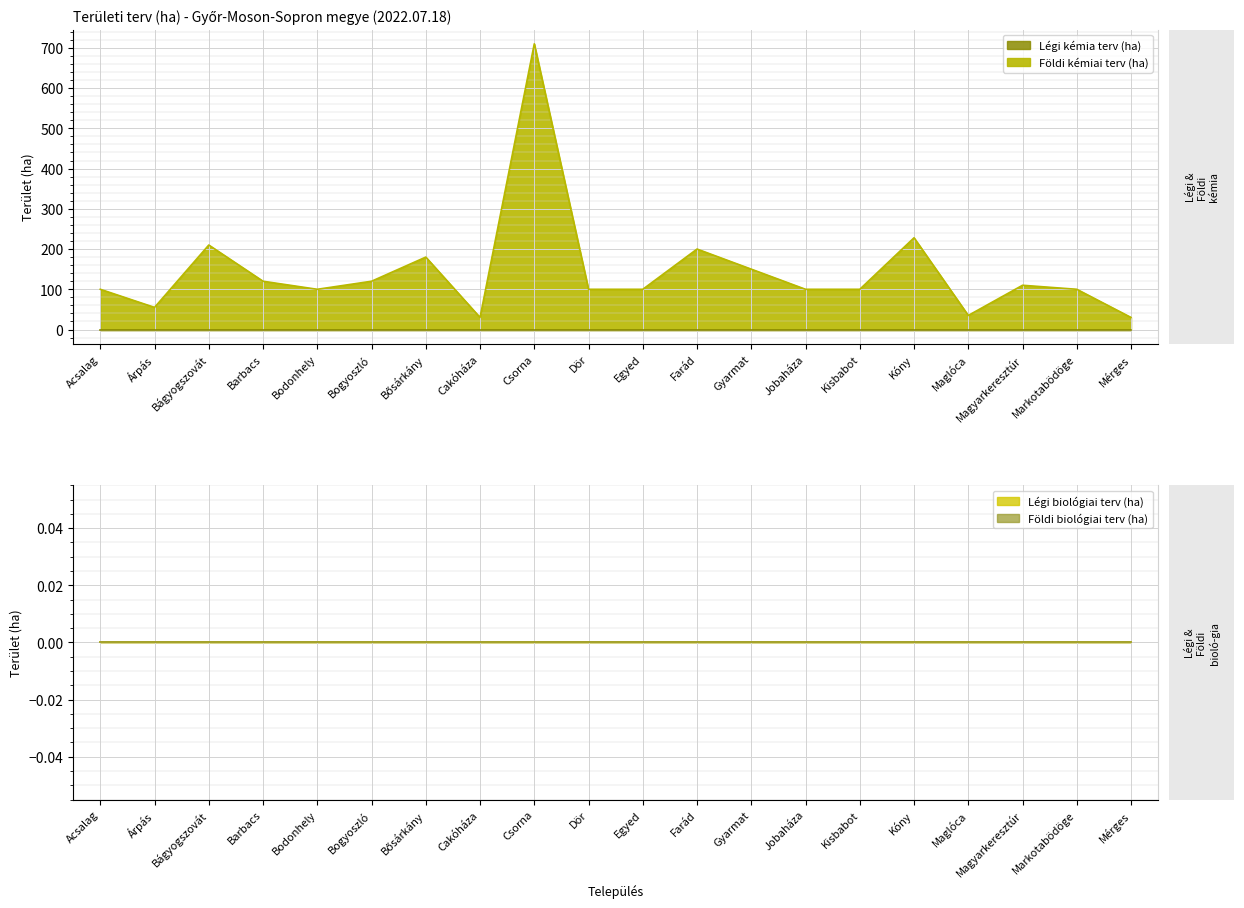

What is the maximum value shown in the chart?

710